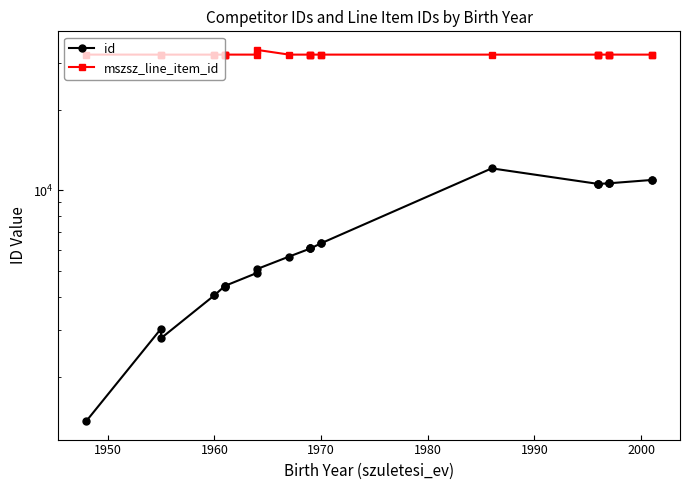

What is the greatest value displayed?

33516